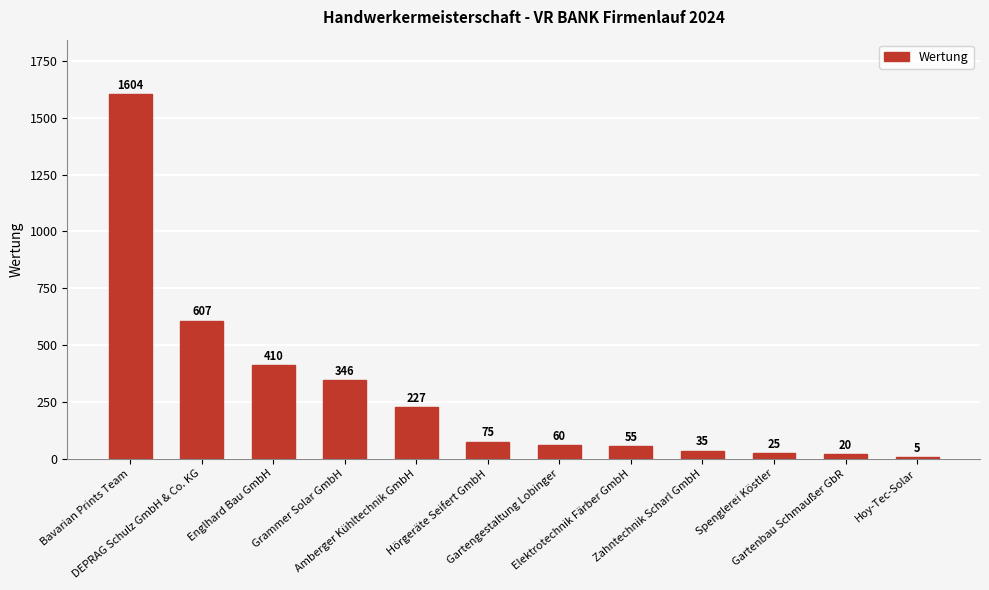

True or false: the data shows 25 at Spenglerei Köstler.

True